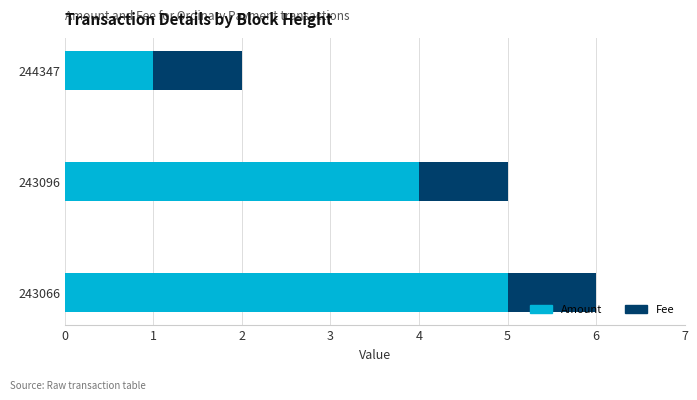

What value does the Amount series have at 243066?

5